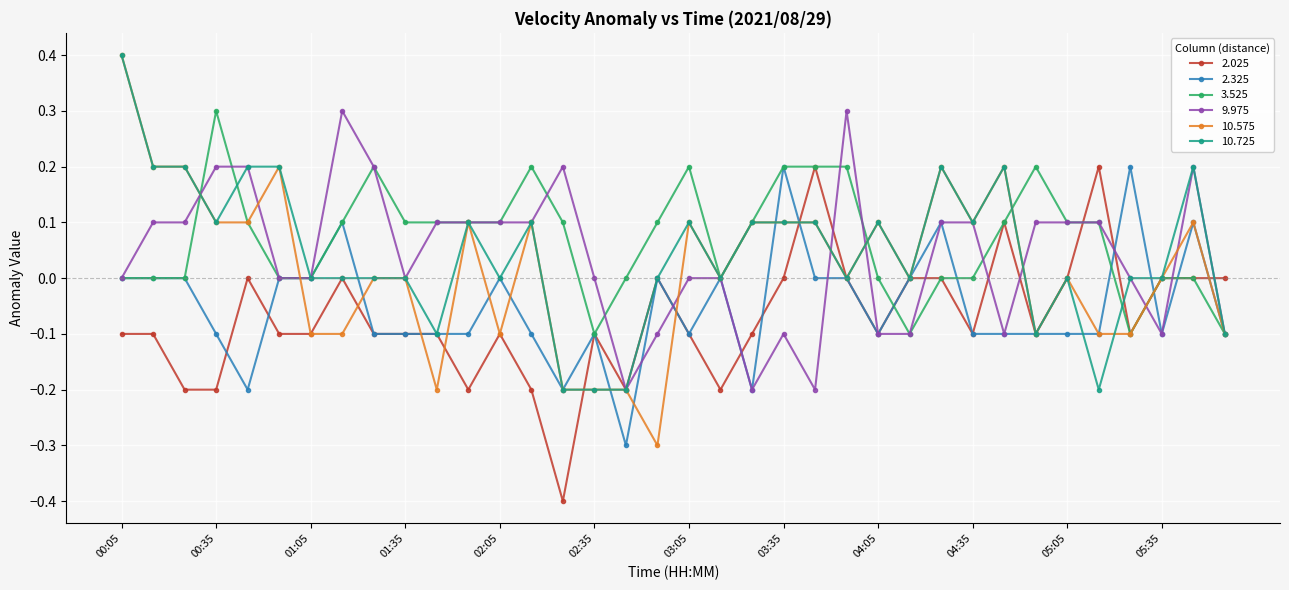

What is the average value of the 3.525 series?

0.1